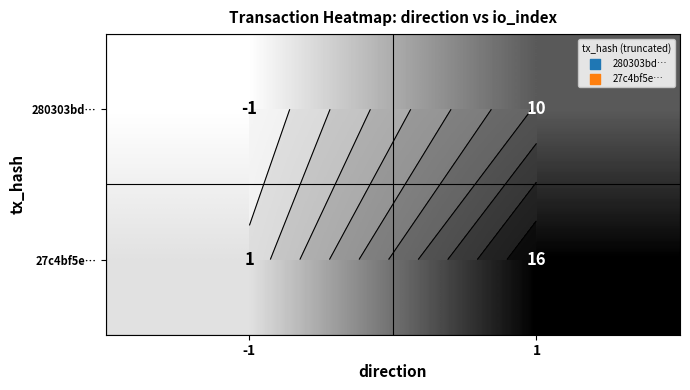

Is the value of 27c4bf5e… at 1 greater than the value of 280303bd… at -1?

Yes